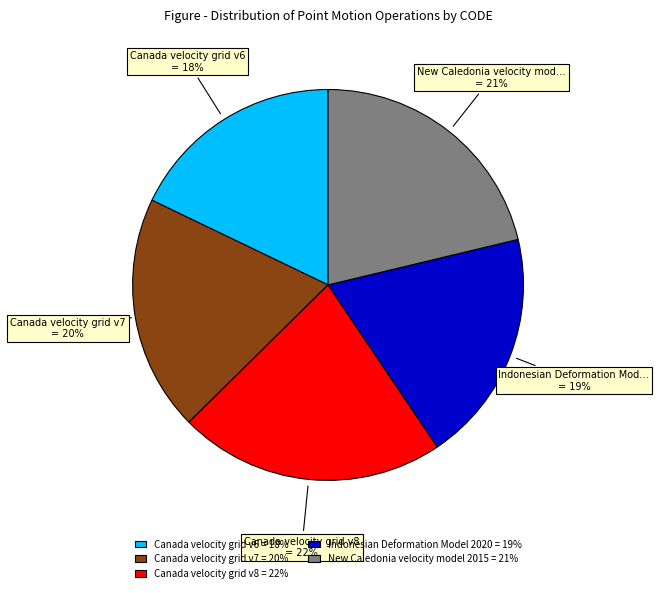

Does Canada velocity grid v8 account for over 50% of the chart?

No